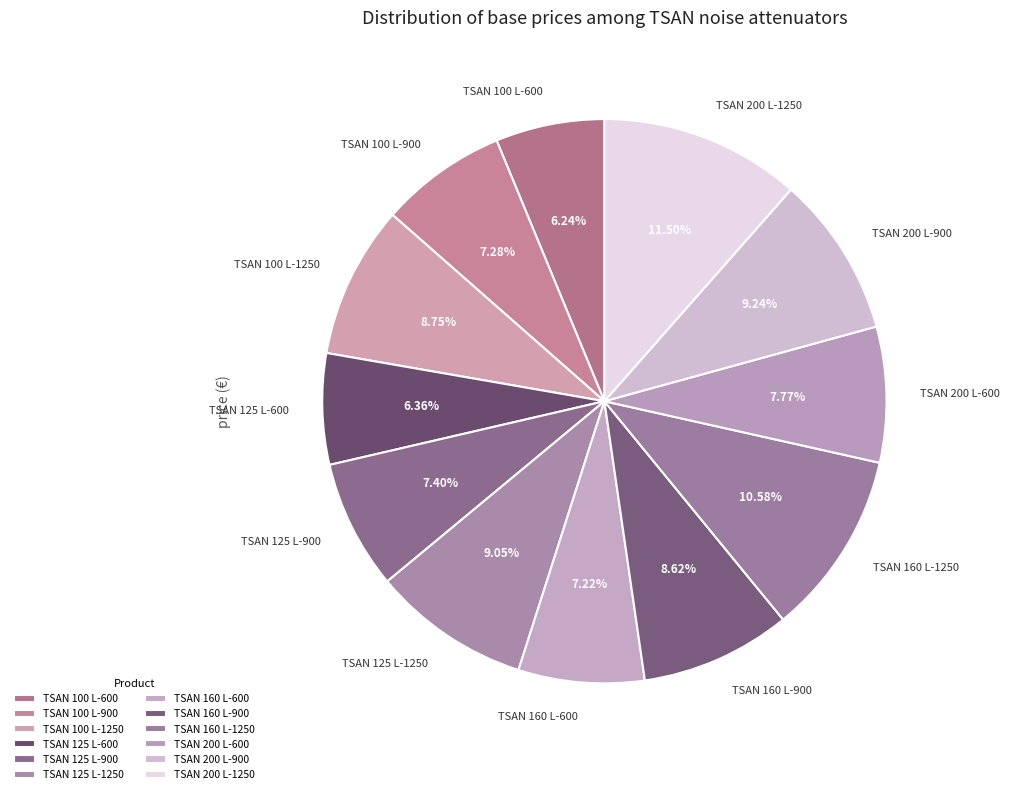

What is the change in value from TSAN 100 L-1250 to TSAN 200 L-1250?

+45